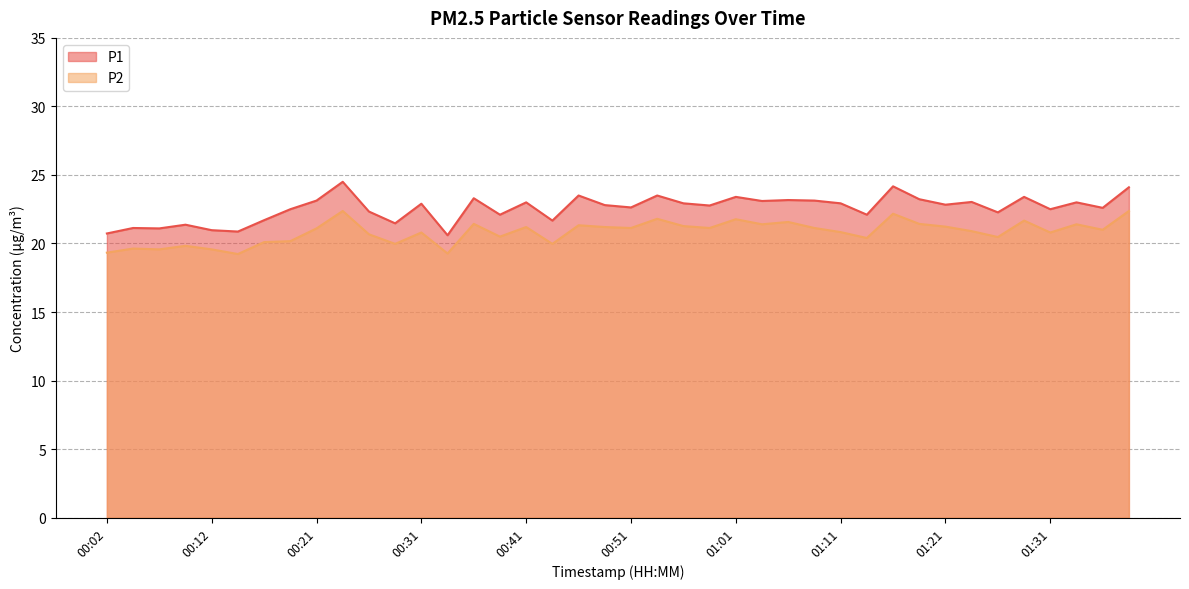

Reading left to right, list all the values displayed in this chart.

P1: 00:02=20.7	00:04=21.1	00:07=21.1	00:09=21.4	00:12=21.0	00:14=20.9	00:16=21.7	00:19=22.5	00:21=23.1	00:24=24.5	00:26=22.3	00:29=21.5	00:31=22.9	00:34=20.6	00:36=23.3	00:39=22.1	00:41=23.0	00:43=21.7	00:46=23.5	00:48=22.8	00:51=22.6	00:53=23.5	00:56=22.9	00:58=22.8	01:01=23.4	01:03=23.1	01:06=23.2	01:08=23.1	01:11=22.9	01:13=22.1	01:16=24.2	01:18=23.2	01:21=22.8	01:23=23.0	01:26=22.3	01:28=23.4	01:31=22.5	01:33=23.0	01:36=22.6	01:38=24.1
P2: 00:02=19.3	00:04=19.6	00:07=19.6	00:09=19.8	00:12=19.6	00:14=19.2	00:16=20.1	00:19=20.2	00:21=21.1	00:24=22.4	00:26=20.7	00:29=20.0	00:31=20.8	00:34=19.3	00:36=21.4	00:39=20.5	00:41=21.2	00:43=20.0	00:46=21.3	00:48=21.2	00:51=21.1	00:53=21.8	00:56=21.3	00:58=21.1	01:01=21.8	01:03=21.4	01:06=21.6	01:08=21.1	01:11=20.8	01:13=20.4	01:16=22.2	01:18=21.4	01:21=21.2	01:23=20.9	01:26=20.5	01:28=21.7	01:31=20.8	01:33=21.4	01:36=21.0	01:38=22.4